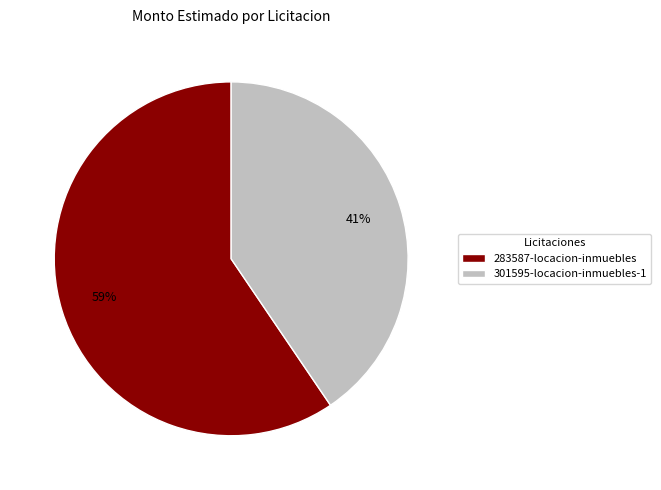

Rank the categories by value from highest to lowest.

283587-locacion-inmuebles, 301595-locacion-inmuebles-1